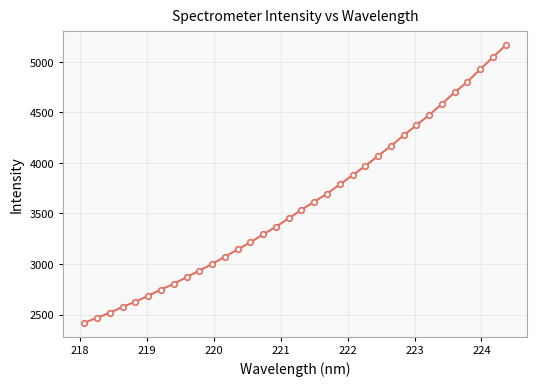

What is the average value?

3595.9